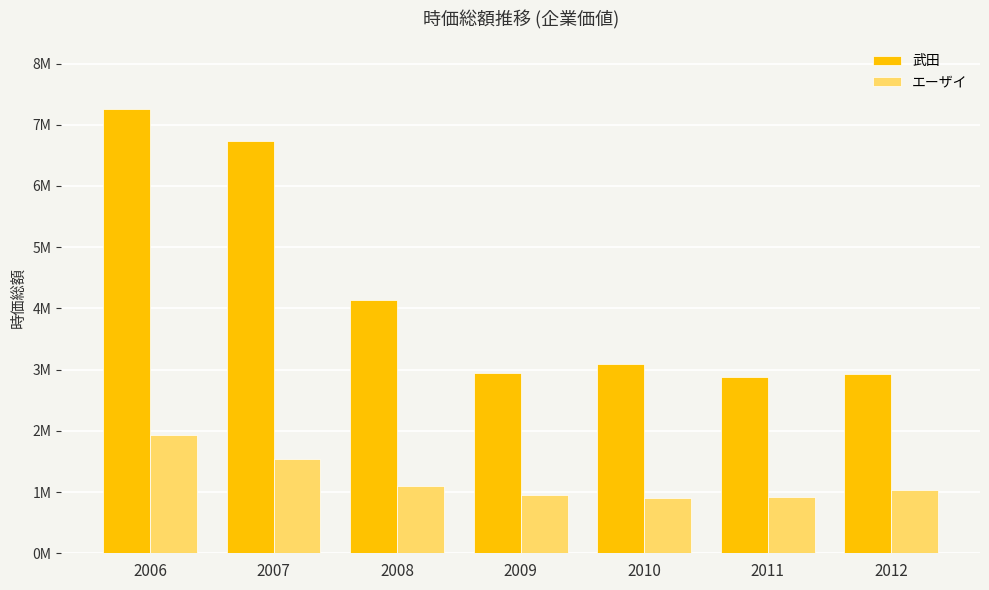

Rank the series by their average value, from highest to lowest.

武田, エーザイ